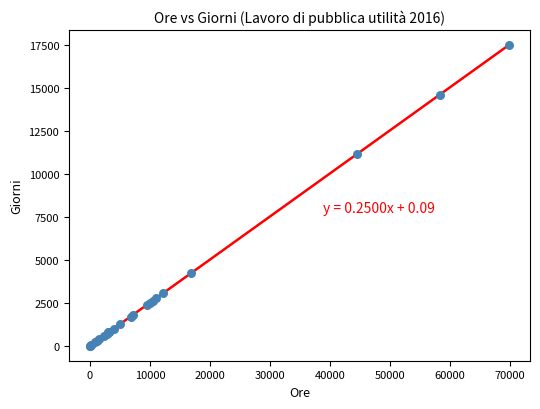

What Y value in the scatter plot is closest to 8738?

11149